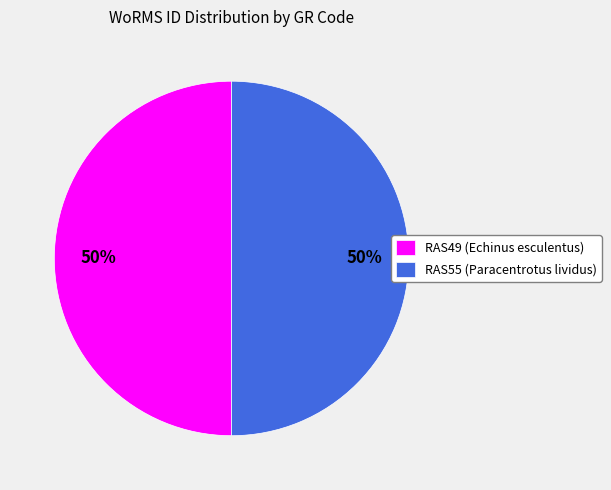

To the nearest percent, what is the average slice percentage?

50%